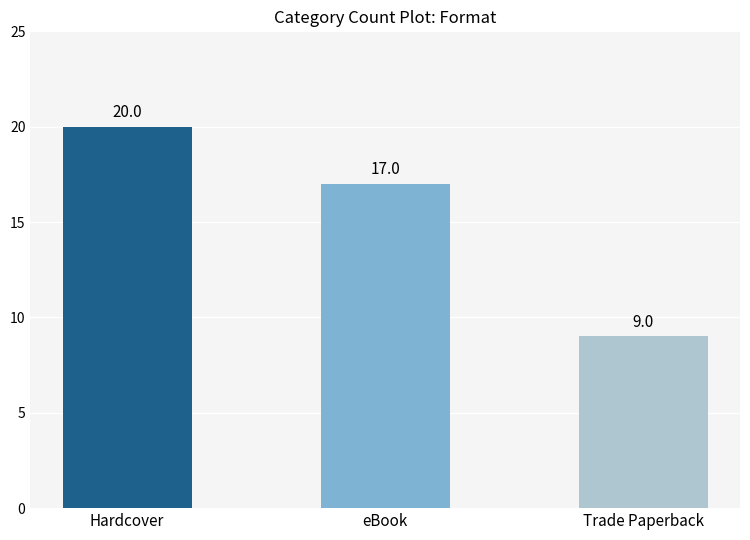

Reading left to right, extract all data points from this chart.

Hardcover=20	eBook=17	Trade Paperback=9